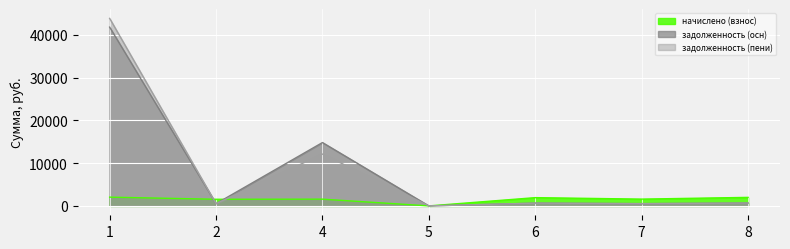

In начислено (взнос), how many points are lower than both neighbors (excluding endpoints)?

3